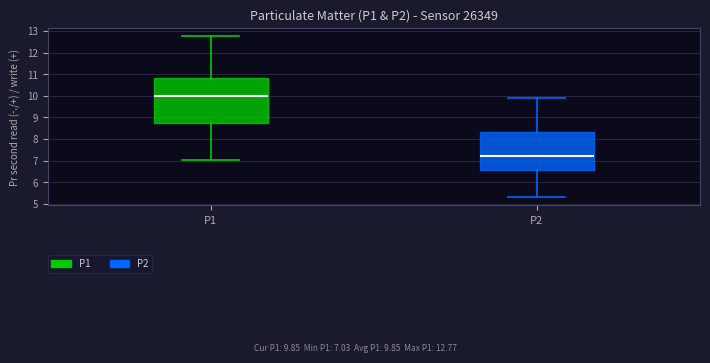

Reading left to right, read every box against the y-axis: the position of its median line, the range the box covers, and the ends of its whiskers. The values are not printed on the chart, so give them approximately, as read against the axis.

P1: median 10.0, box 8.7 to 10.8, whiskers 7.0 to 12.8
P2: median 7.2, box 6.6 to 8.3, whiskers 5.3 to 9.9